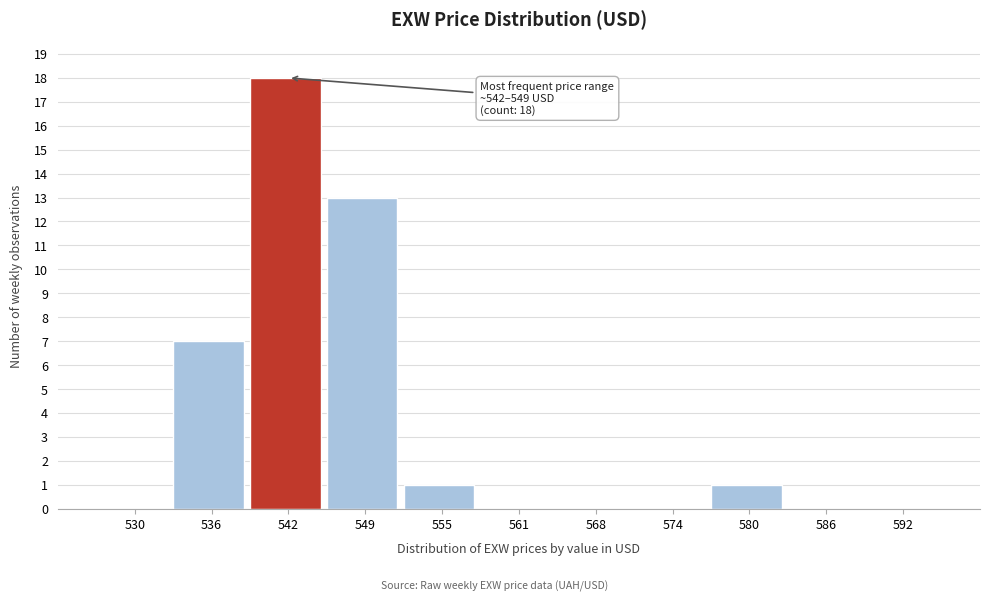

Reading left to right, extract all data points from this chart.

530=0	536=7	542=18	549=13	555=1	561=0	568=0	574=0	580=1	586=0	592=0